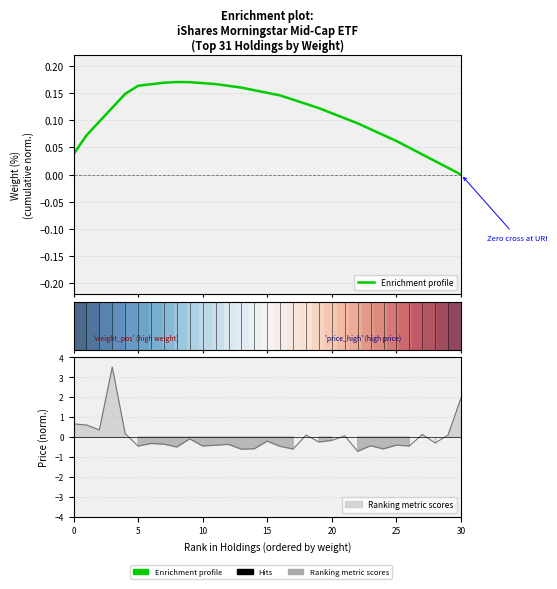

What is the maximum value for Enrichment profile?

0.2